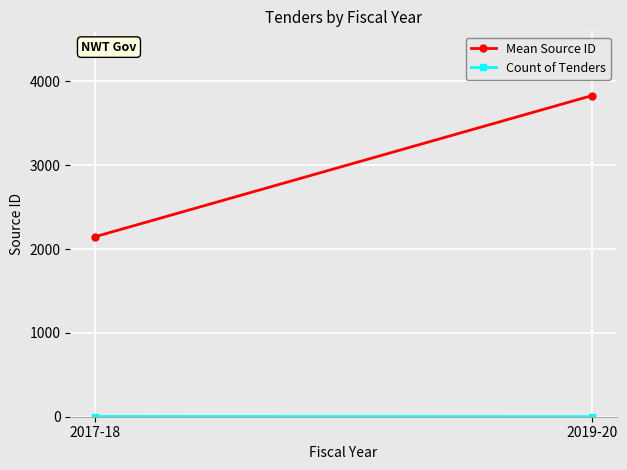

What is the label of the 1st point from the left?

2017-18